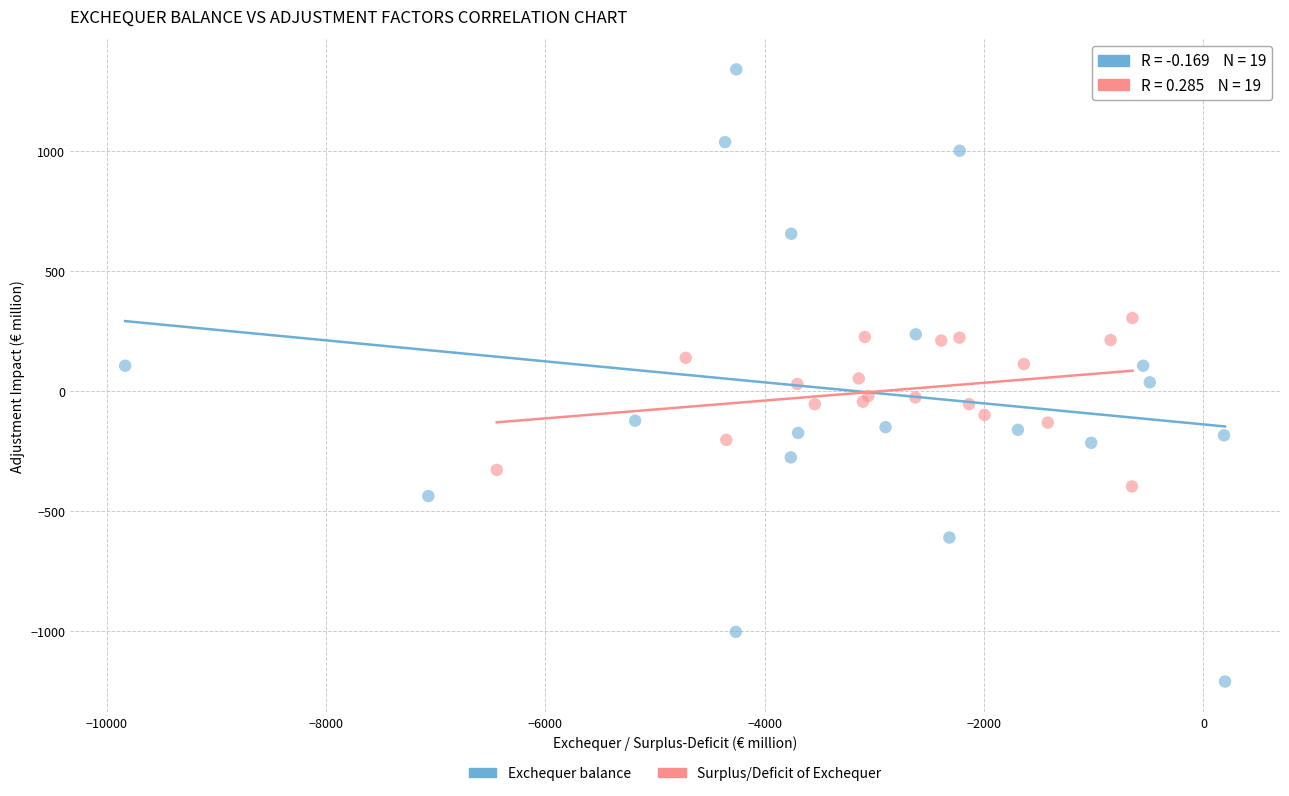

Which series contains the highest Y value?

Exchequer balance